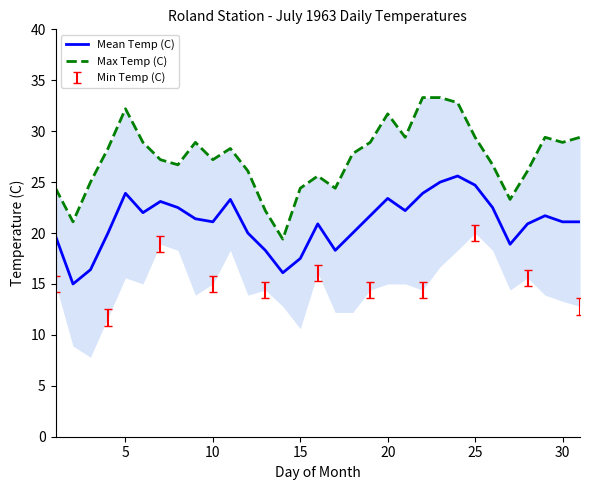

What is the minimum value for Mean Temp (C)?

15.0